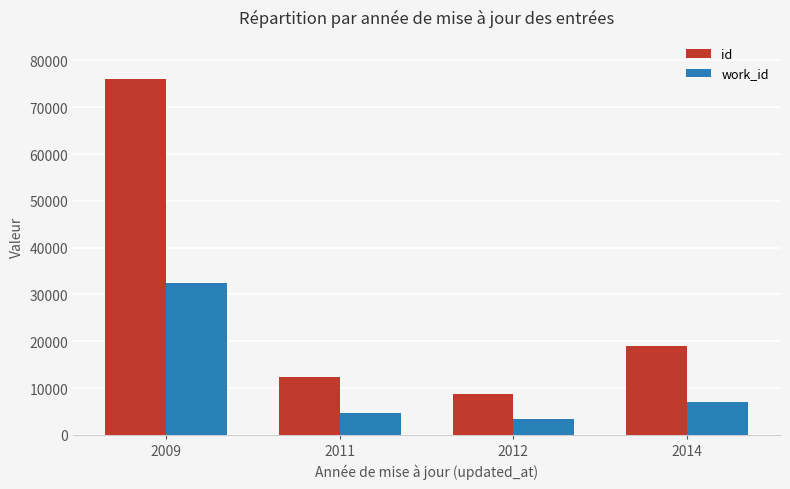

At how many categories does at least one series exceed 65686?

1